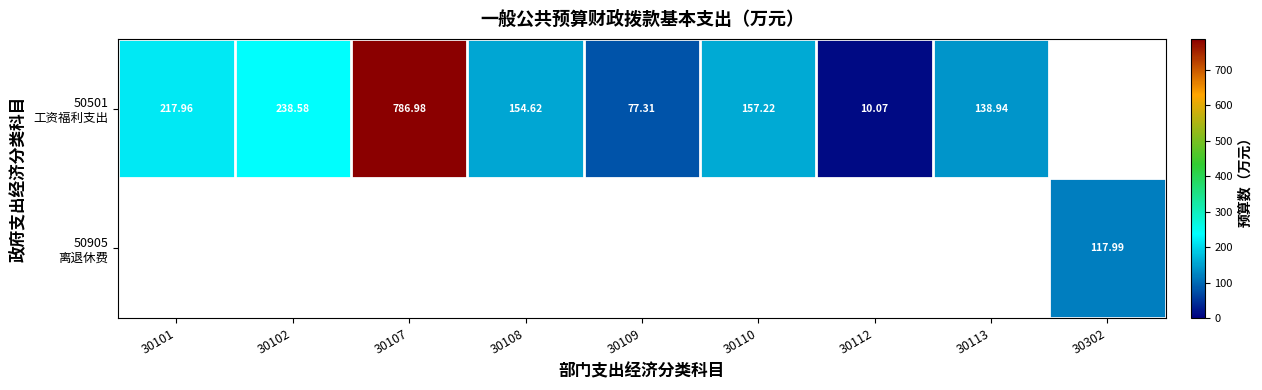

Which series has the largest range (max minus min)?

50501 工资福利支出